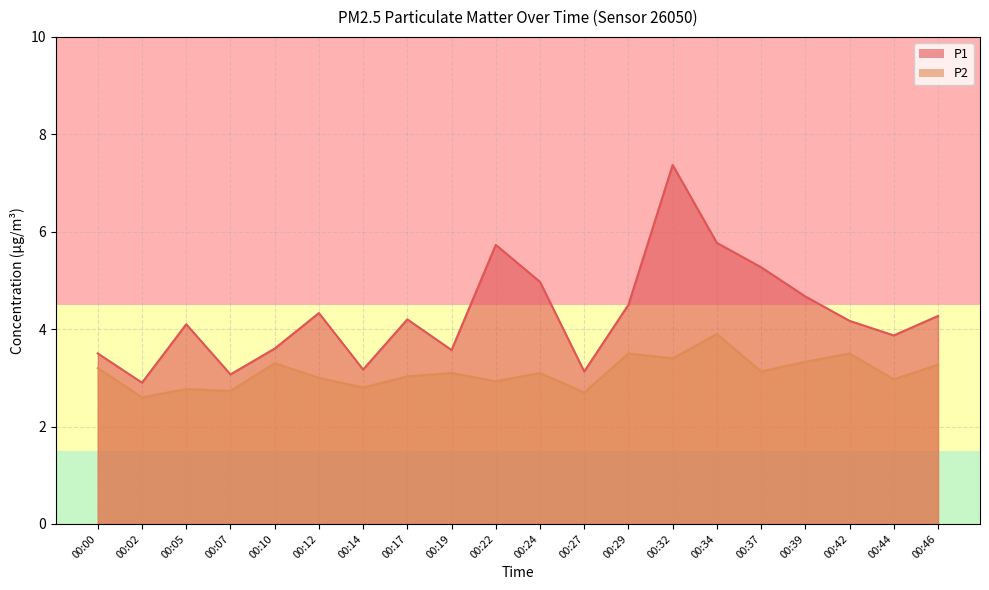

What is the difference between the maximum and minimum values in the P1 series?

4.5